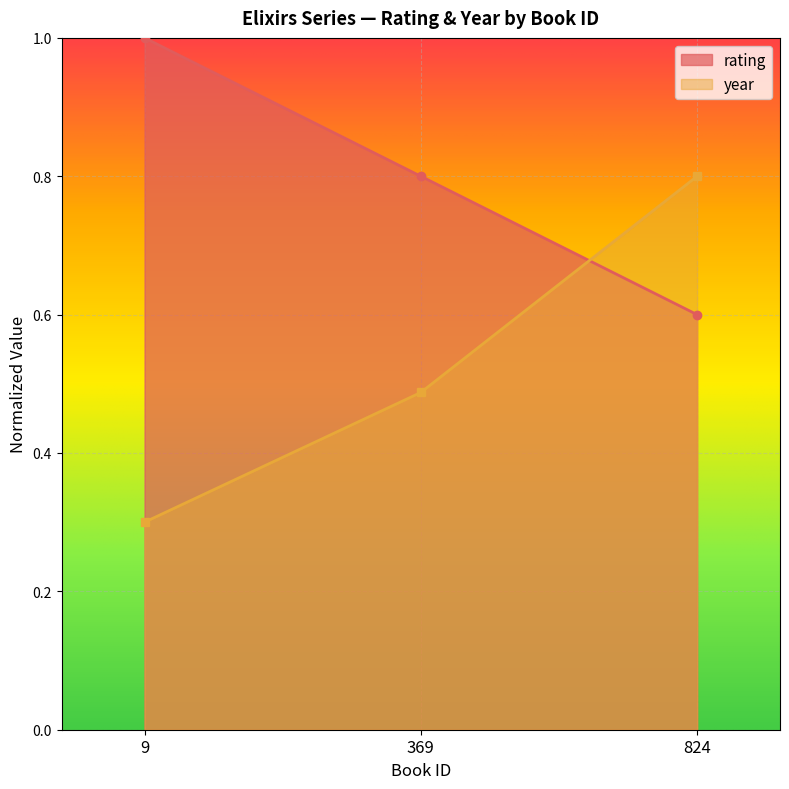

At which label does year reach its minimum?

9